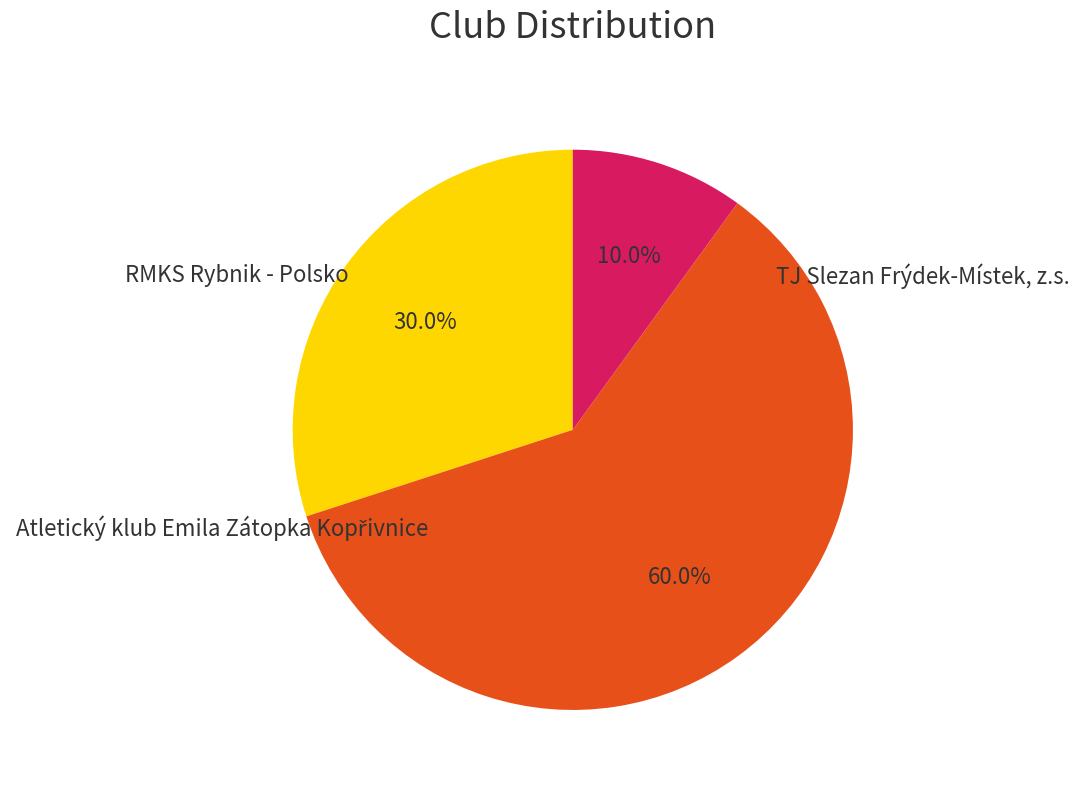

Is there any slice that represents more than half of the pie?

Yes